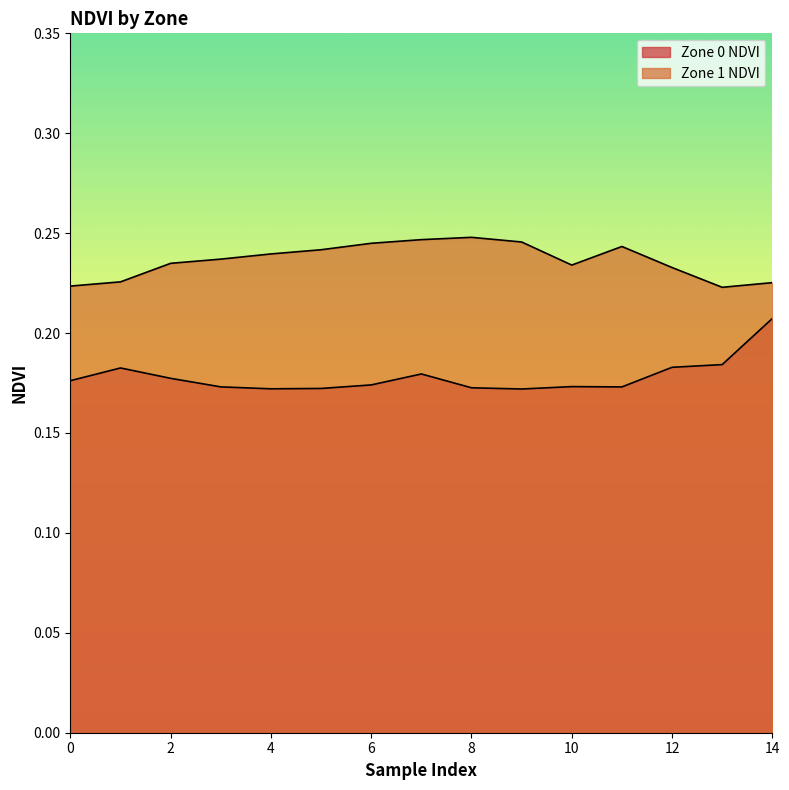

What are all the series names shown in the legend?

Zone 0 NDVI, Zone 1 NDVI